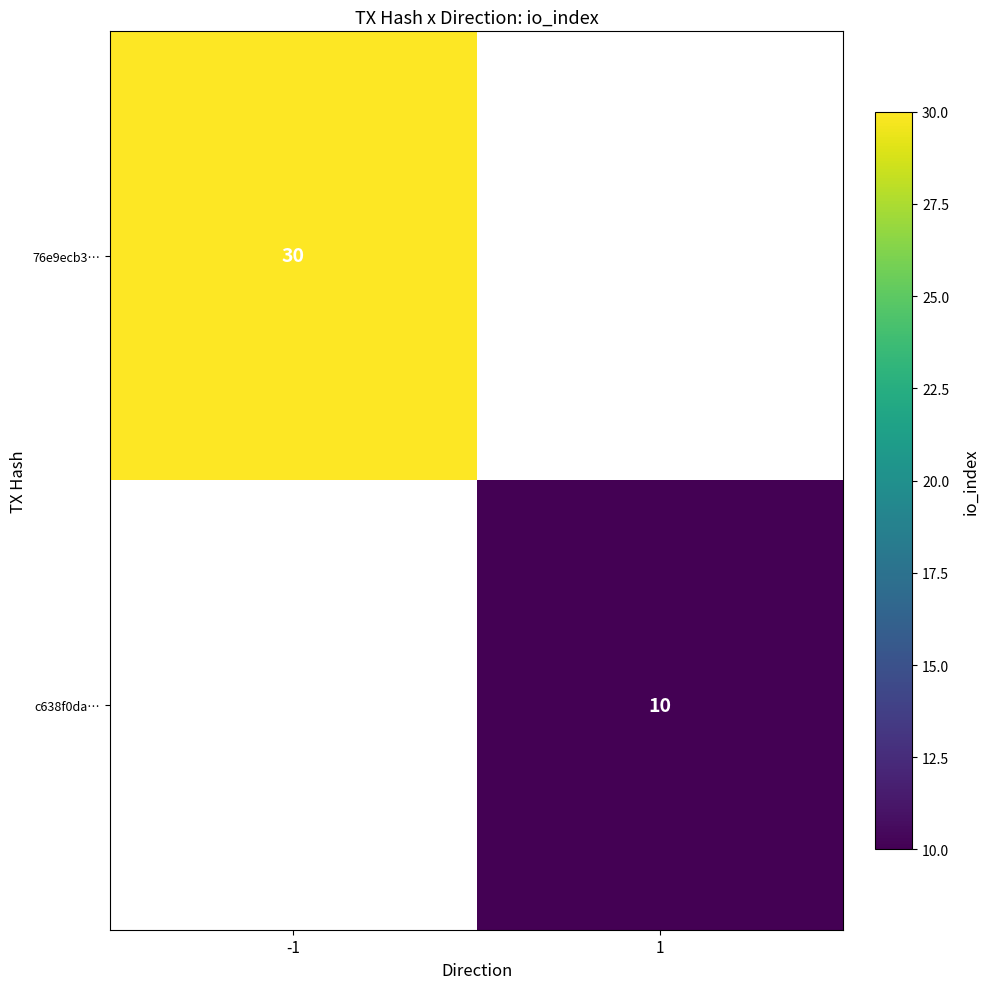

How many categories are shown in the chart?

2